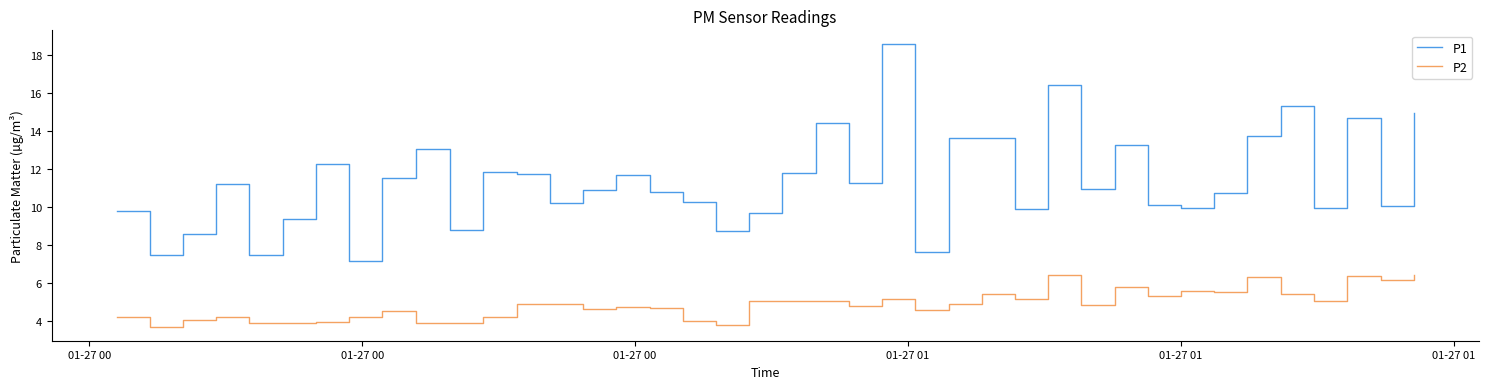

Which series has the widest spread of values?

P1